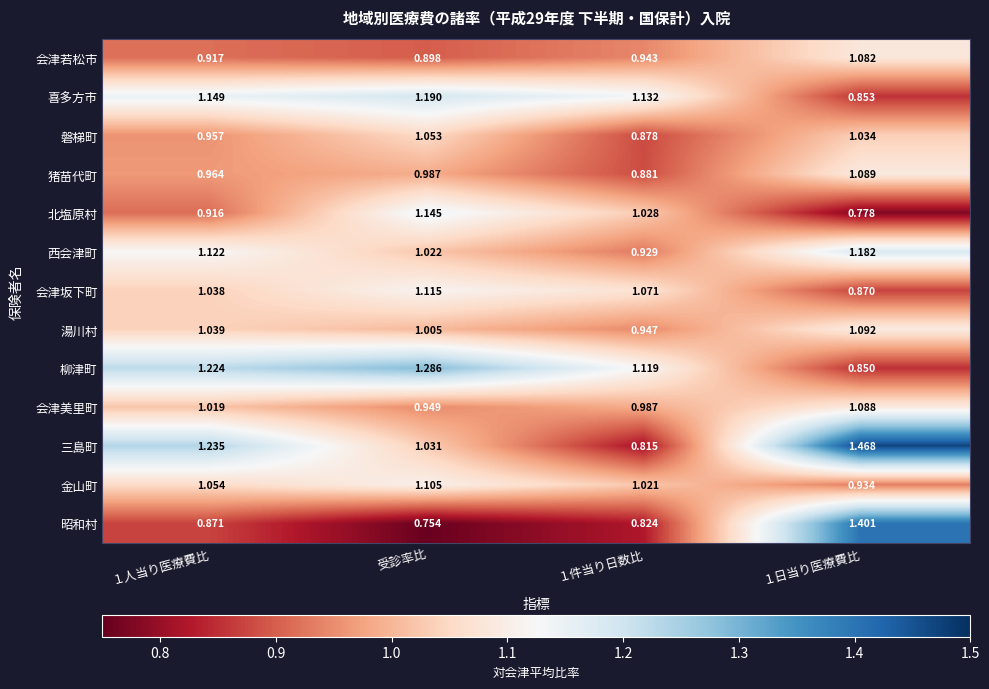

At which category is the sum across all series the highest?

１日当り医療費比